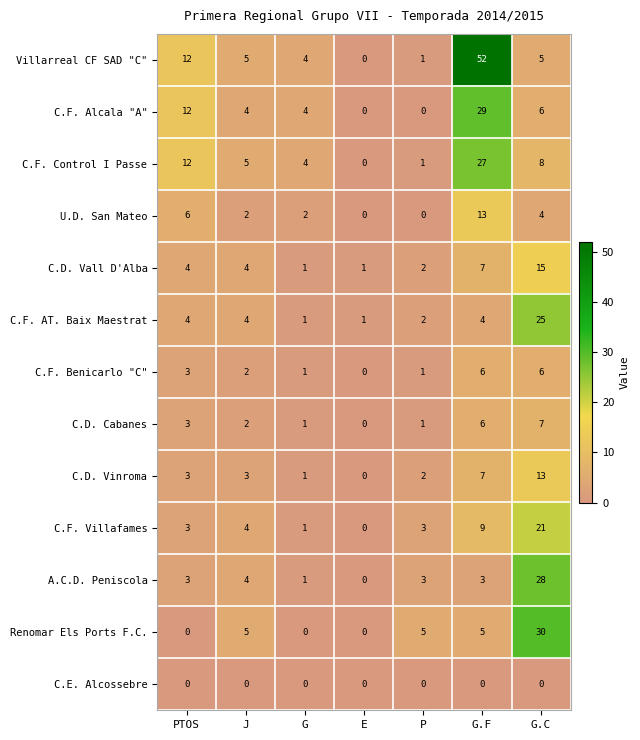

Which series has the largest total across all categories?

Villarreal CF SAD "C"